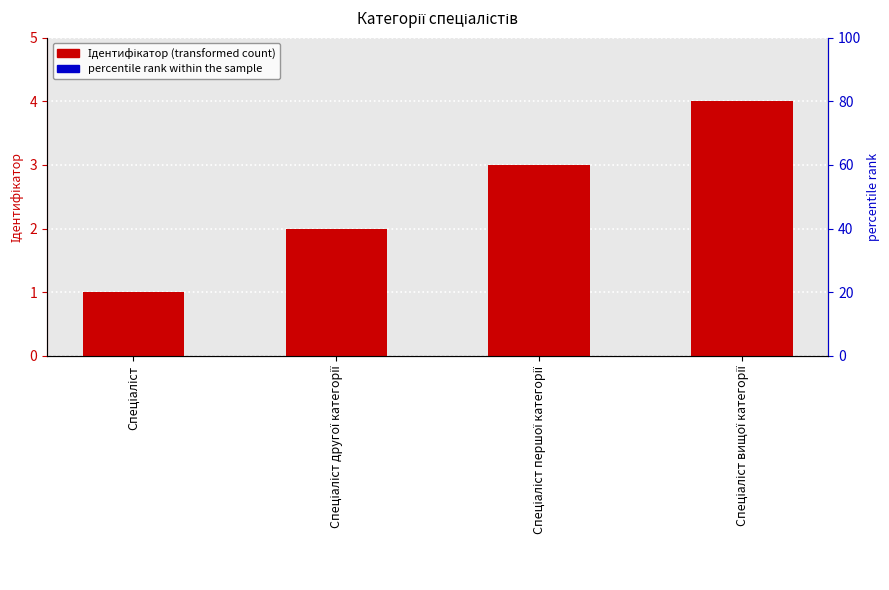

List the labels in order of percentile rank within the sample value, largest first.

Спеціаліст, Спеціаліст другої категорії, Спеціаліст першої категорії, Спеціаліст вищої категорії